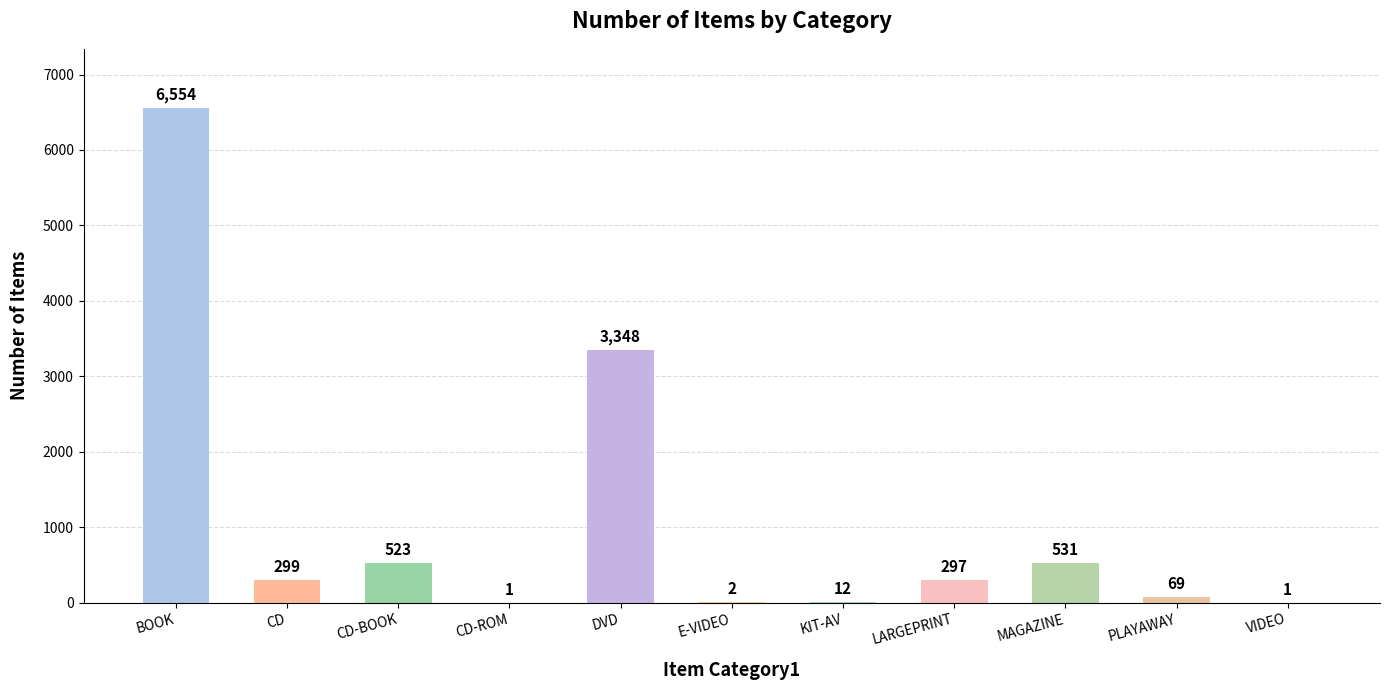

What is the sum of the values at DVD and VIDEO?

3349